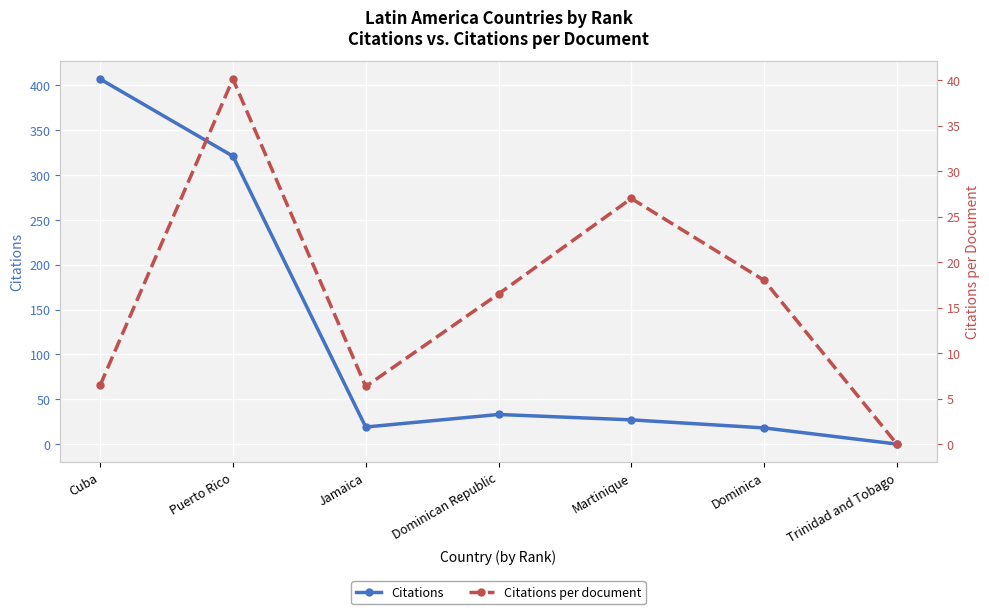

What position from the left is Cuba?

1